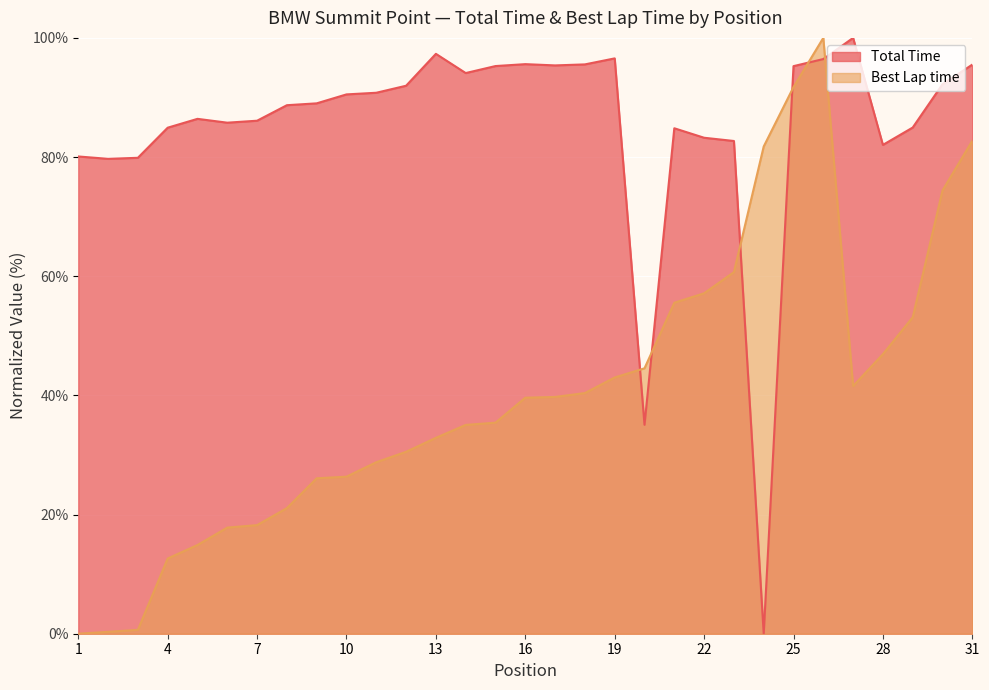

Between 1 and 4, which is larger?

4